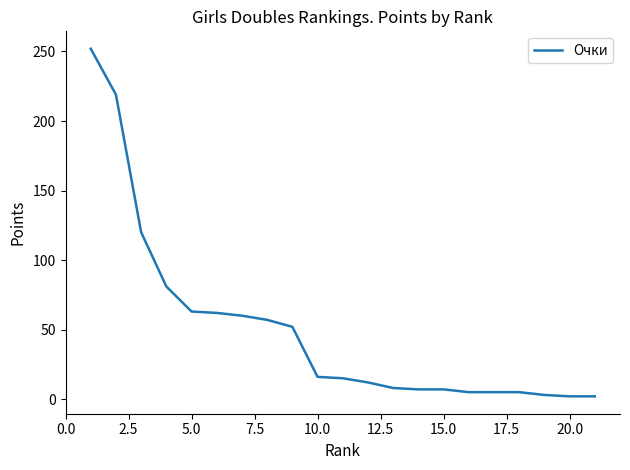

What is the greatest value displayed?

252